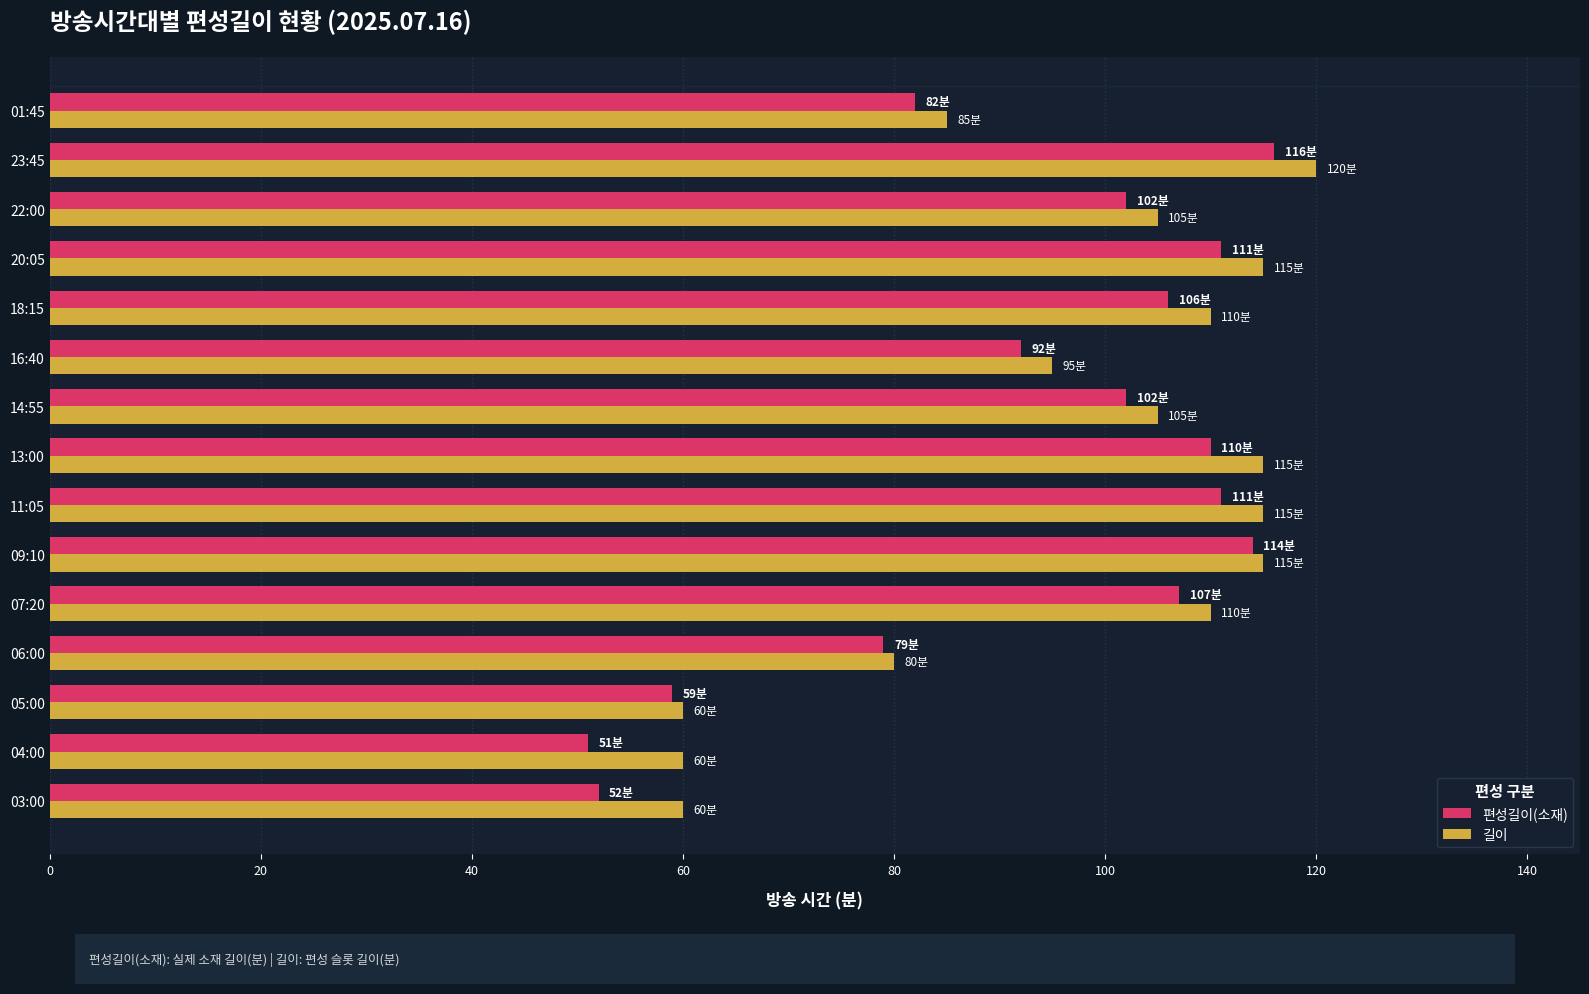

What is the sum of the 편성길이(소재) values at 18:15 and 23:45?

222